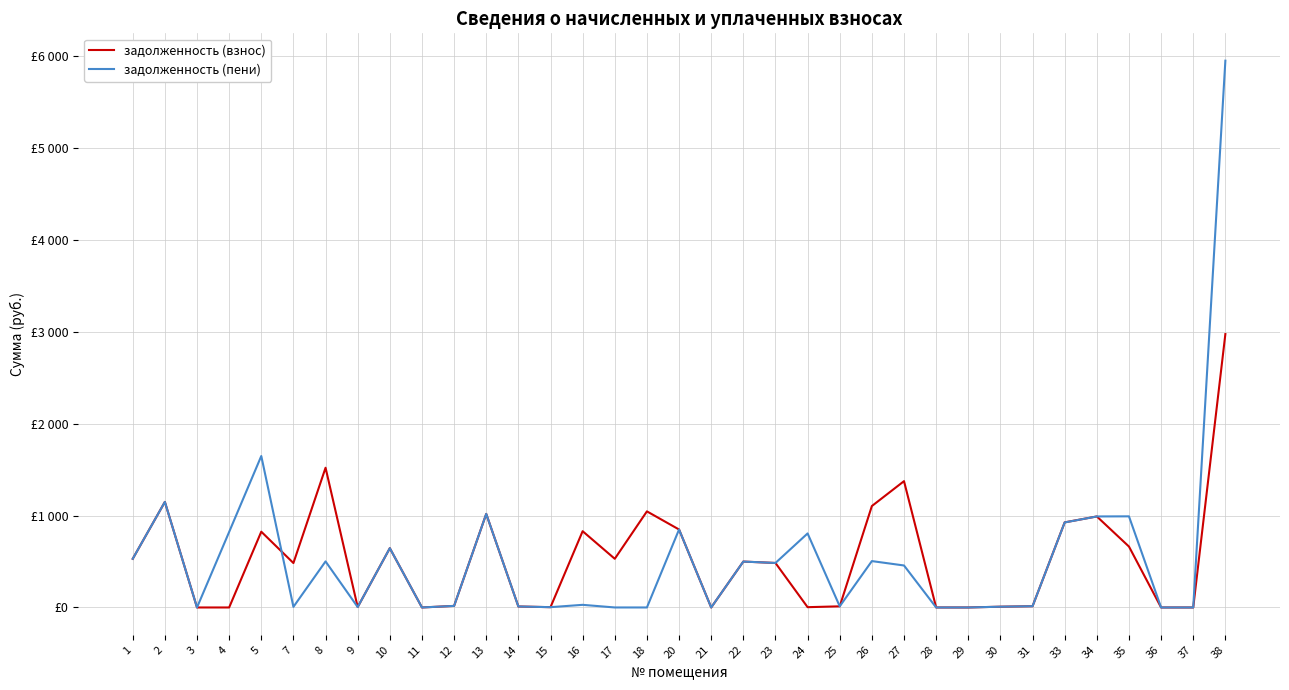

At how many categories does at least one series exceed 2896?

1